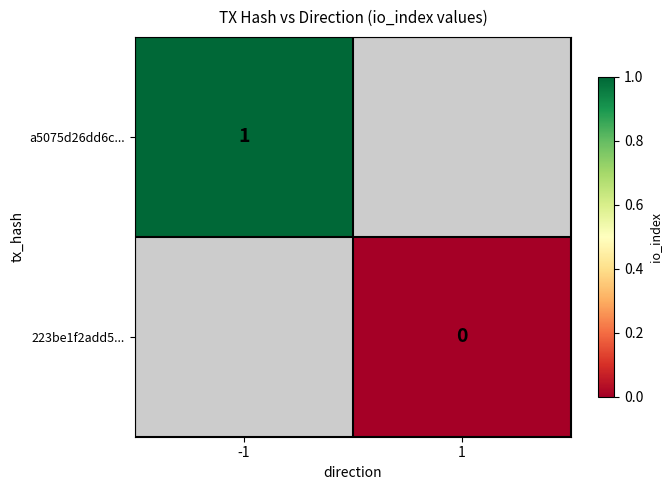

True or false: a5075d26dd6c... has a value of 1 at -1.

True